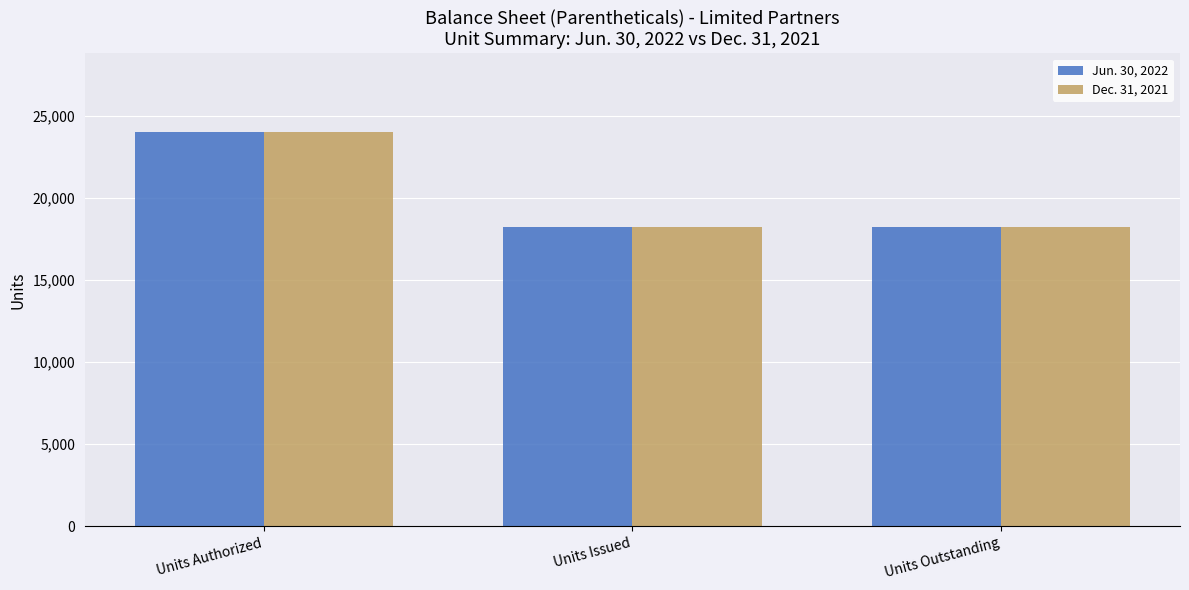

What is the minimum value shown in the chart?

18219.7